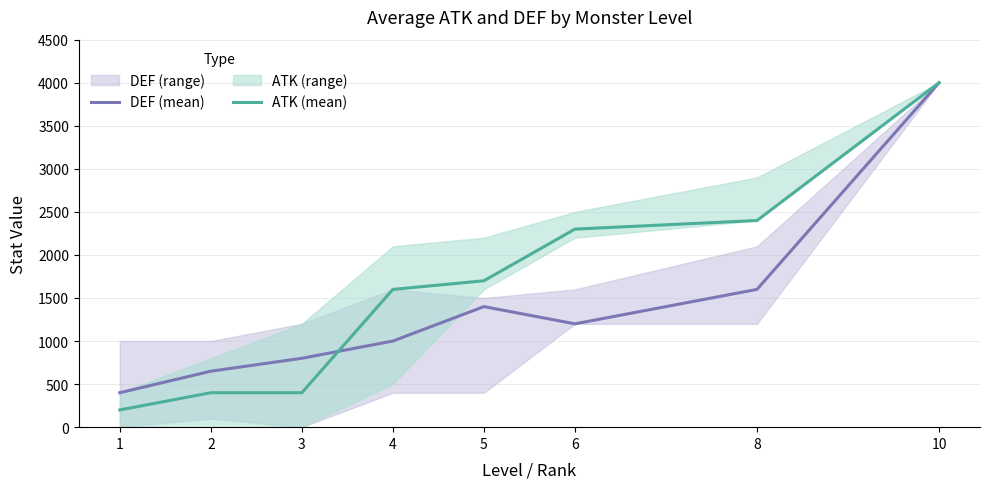

Rank the series at 3 from lowest to highest value.

ATK (mean), DEF (mean)